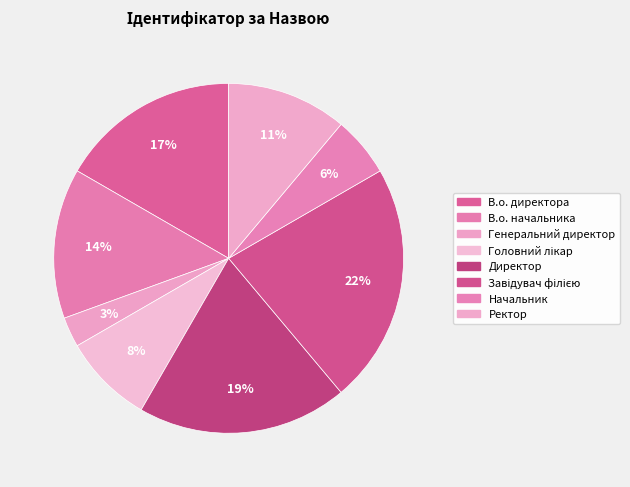

How many segments does this pie chart have?

8